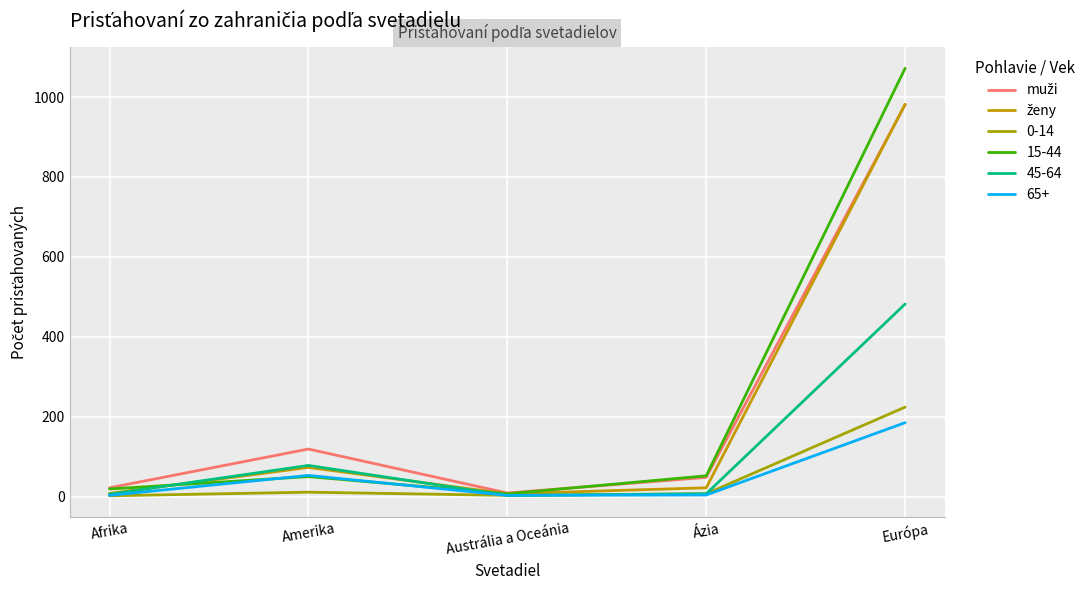

Read the ženy value at Amerika.

73